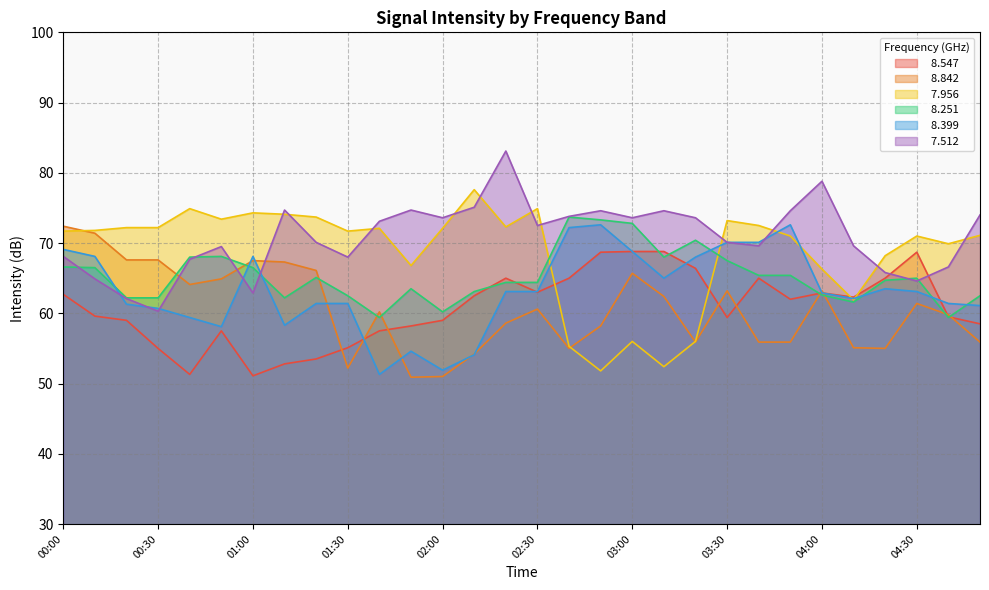

In   7.512, how many points are lower than both neighbors (excluding endpoints)?

8